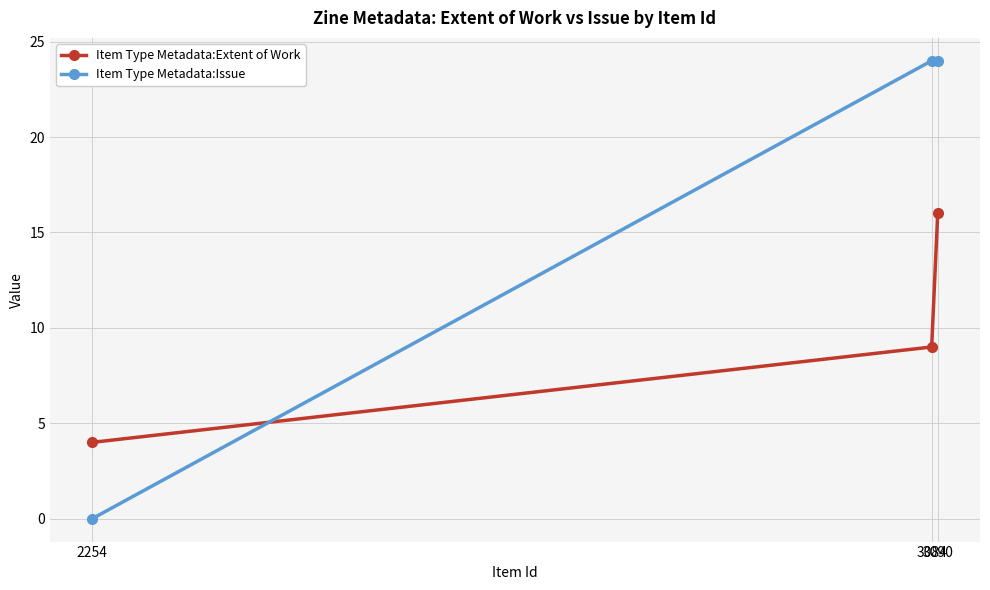

At which label does Item Type Metadata:Extent of Work reach its minimum?

2254